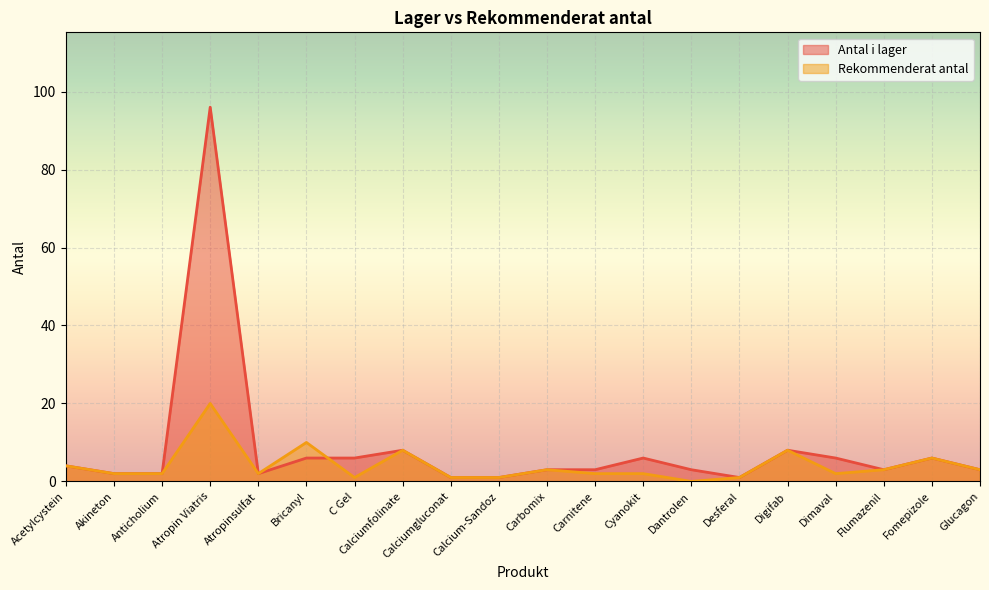

The value of Rekommenderat antal at Bricanyl is 10. True or false?

True